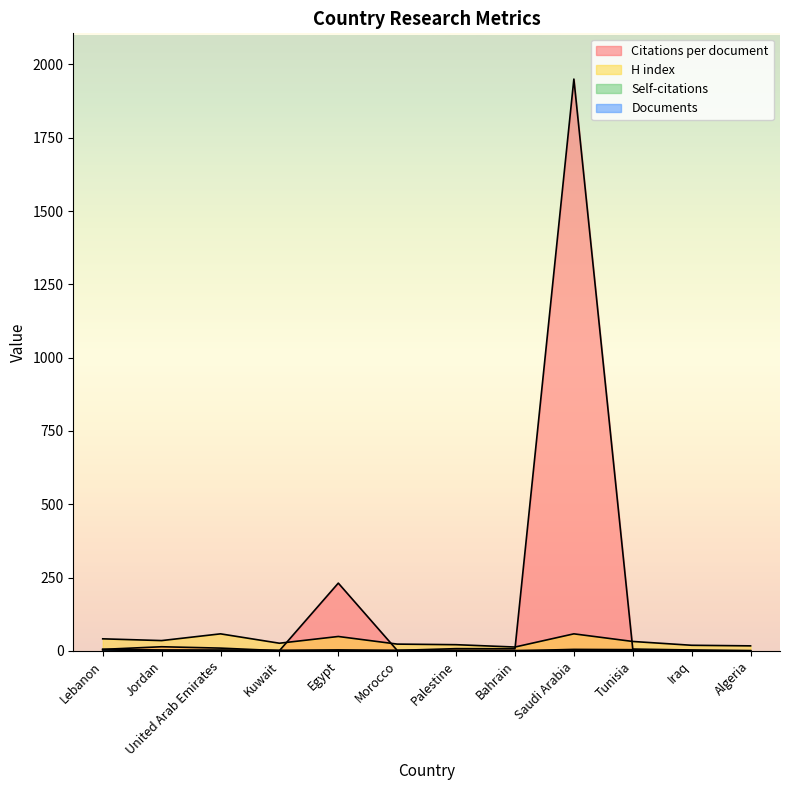

Rank the series by their maximum value, from highest to lowest.

Citations per document, H index, Self-citations, Documents